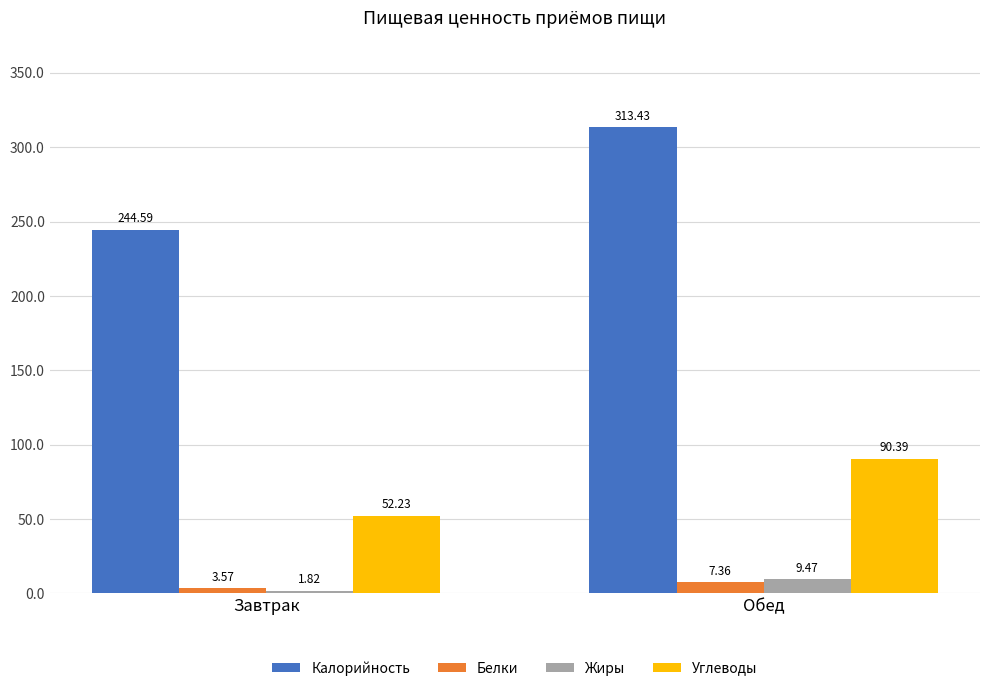

The Углеводы series shows 52.2 at Завтрак. True or false?

True